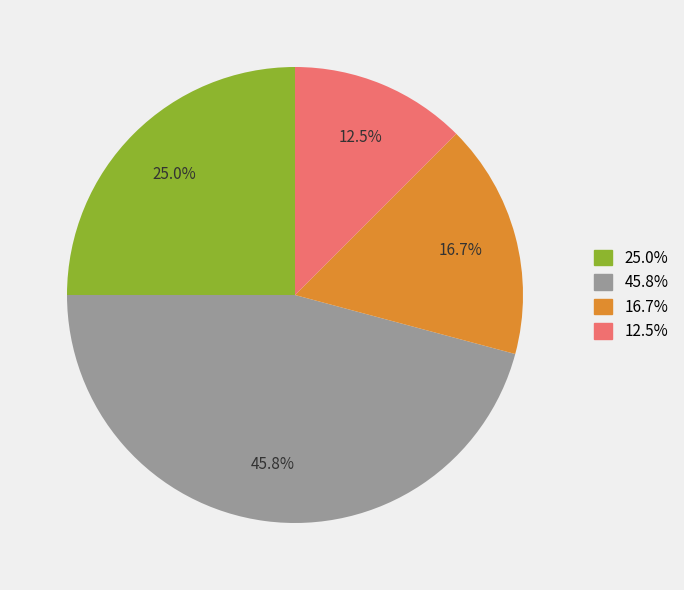

Rank the categories by value from highest to lowest.

45.8%, 25.0%, 16.7%, 12.5%